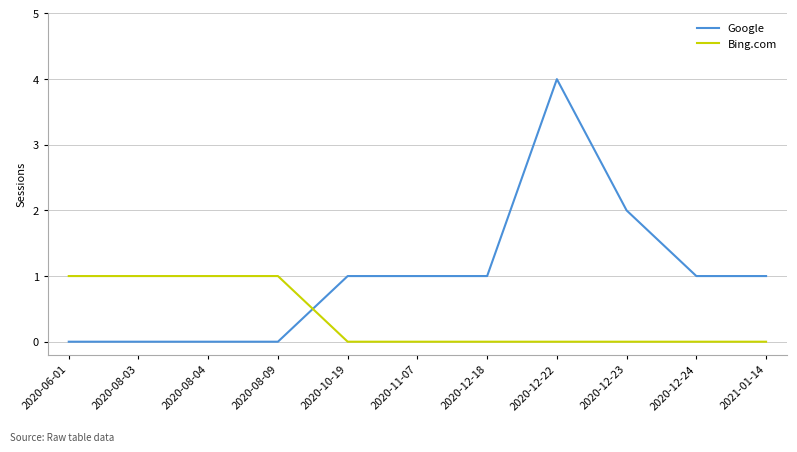

Reading right to left, transcribe all the data shown in this chart.

Google: 2021-01-14=1	2020-12-24=1	2020-12-23=2	2020-12-22=4	2020-12-18=1	2020-11-07=1	2020-10-19=1	2020-08-09=0	2020-08-04=0	2020-08-03=0	2020-06-01=0
Bing.com: 2021-01-14=0	2020-12-24=0	2020-12-23=0	2020-12-22=0	2020-12-18=0	2020-11-07=0	2020-10-19=0	2020-08-09=1	2020-08-04=1	2020-08-03=1	2020-06-01=1